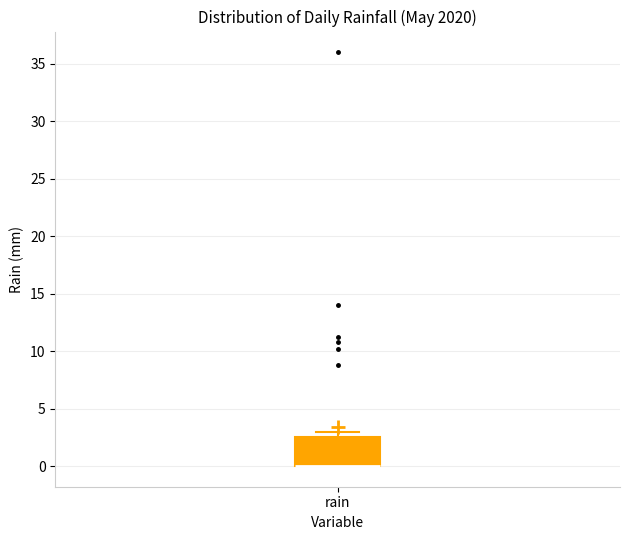

Where is the lower edge of the box for rain on the y-axis? The values are not printed on the chart, so give them approximately, as read against the axis.

0.0